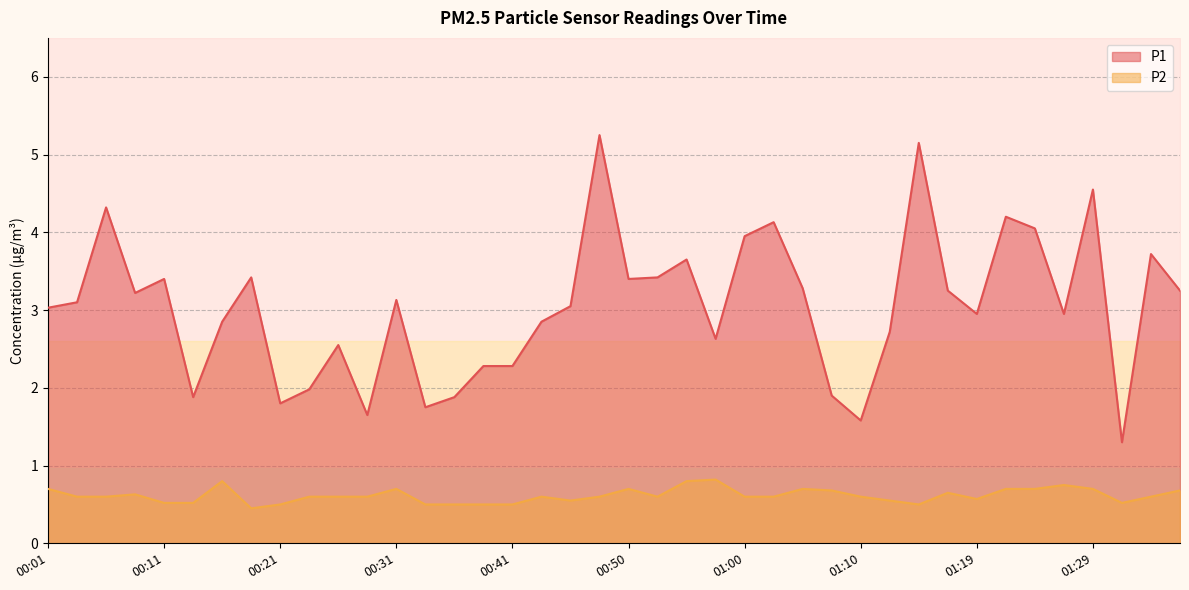

True or false: P2 and P1 intersect in this chart.

False